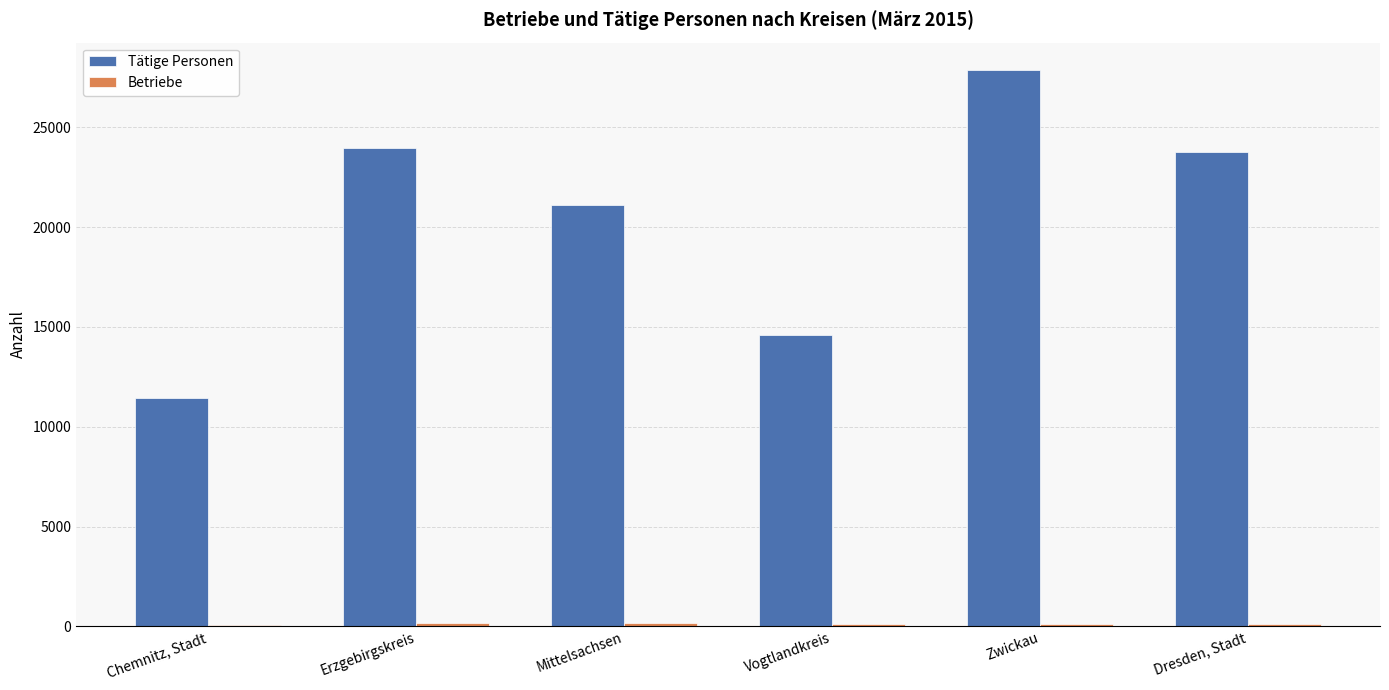

The value of Tätige Personen at Chemnitz, Stadt is 7589. True or false?

False